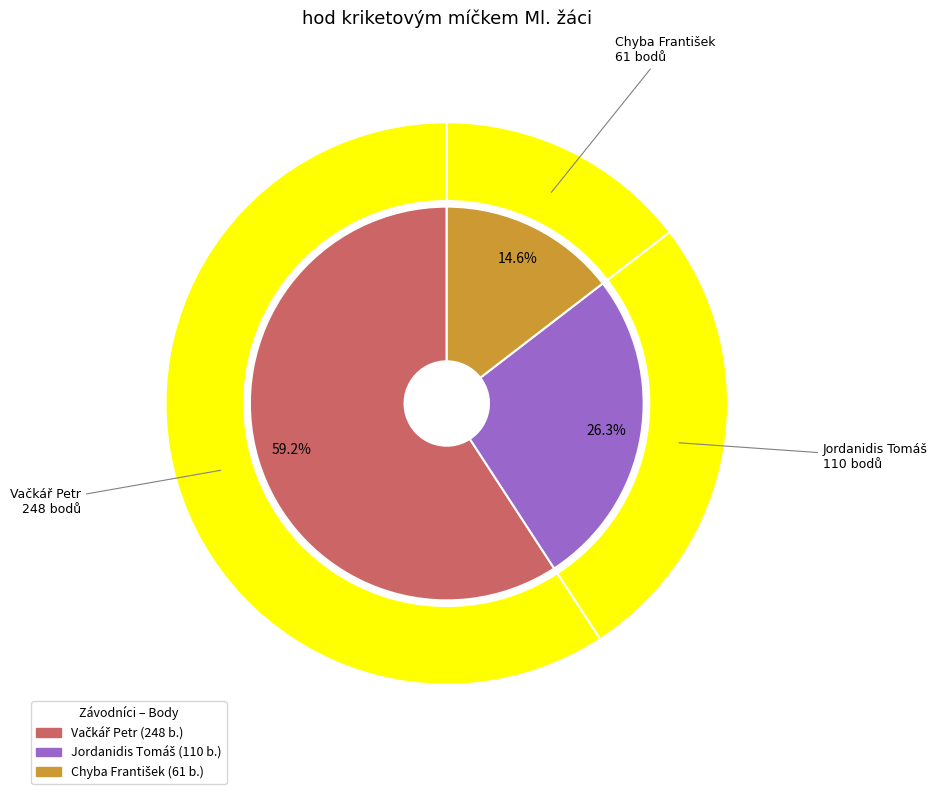

To the nearest percent, what is the difference between the largest and smallest slice percentages?

45%